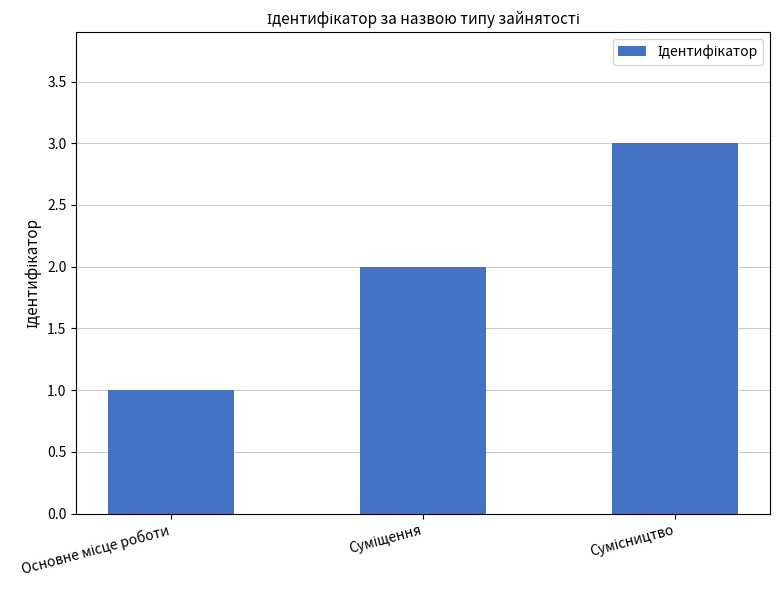

What is the sum of all values?

6